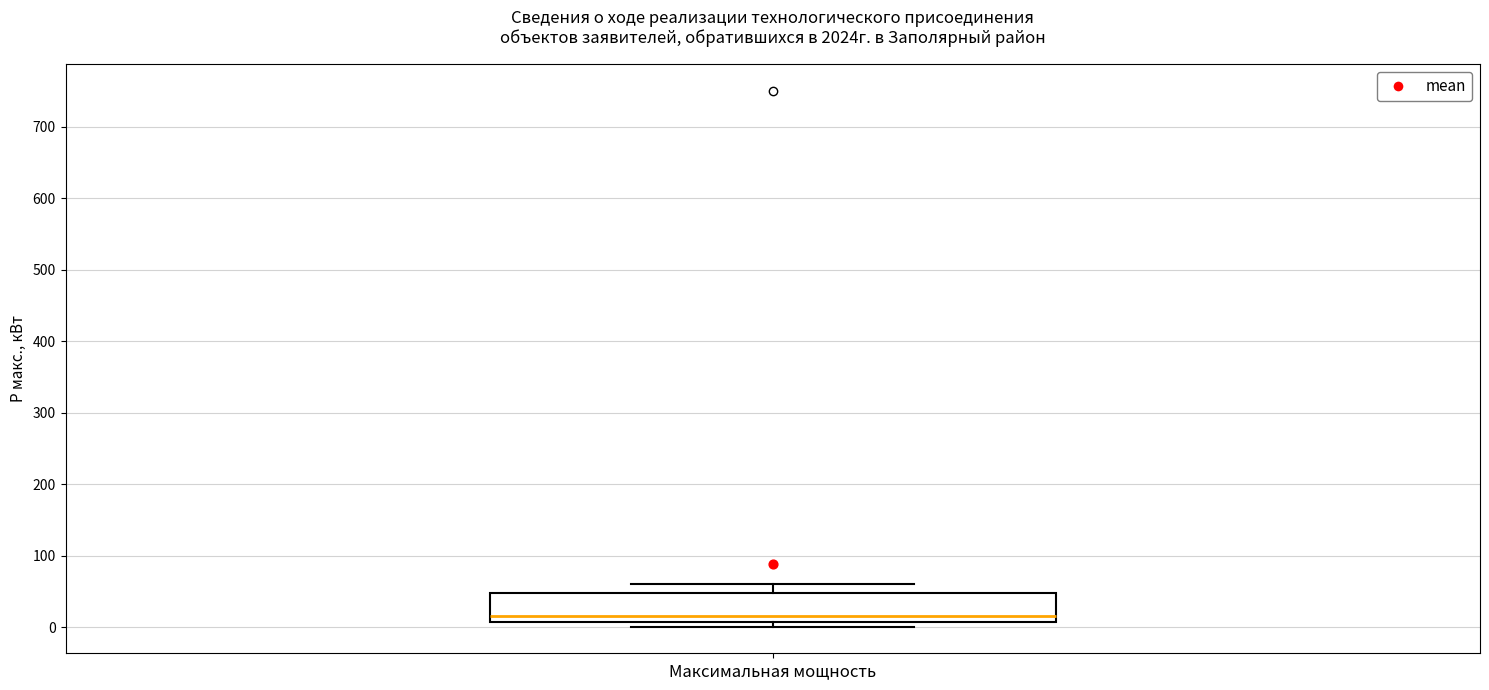

Read this box plot against the y-axis: the position of the median line, the range covered by the box, and the ends of both whiskers. The values are not printed on the chart, so give them approximately, as read against the axis.

median 20, box 10 to 50, whiskers 0 to 60